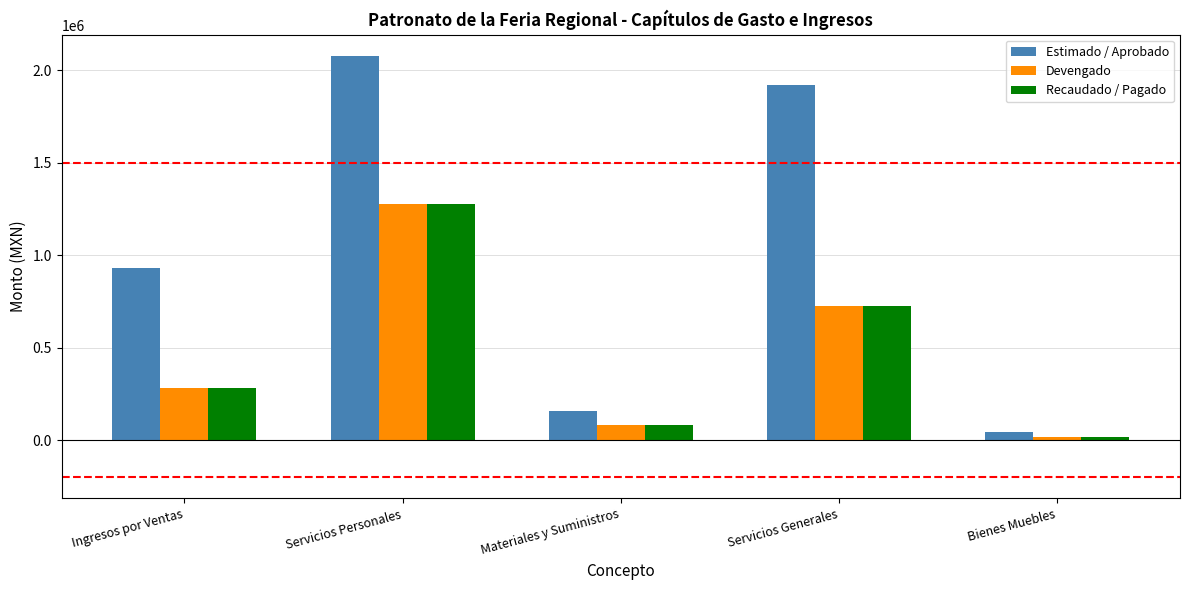

How many bars are there in each group?

3